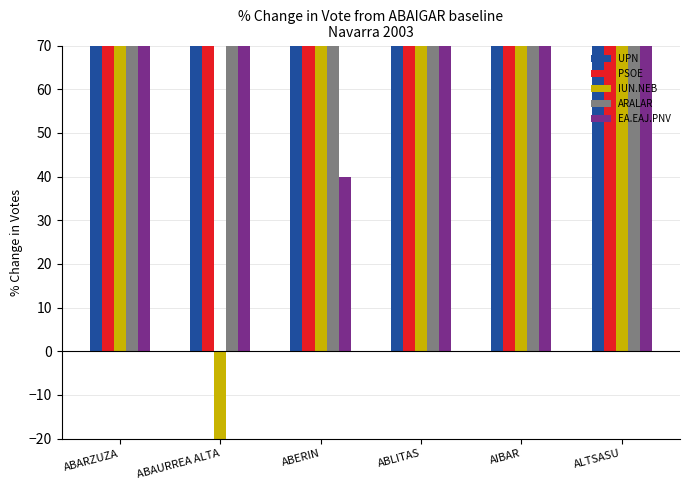

What are all the series names shown in the legend?

UPN, PSOE, IUN.NEB, ARALAR, EA.EAJ.PNV